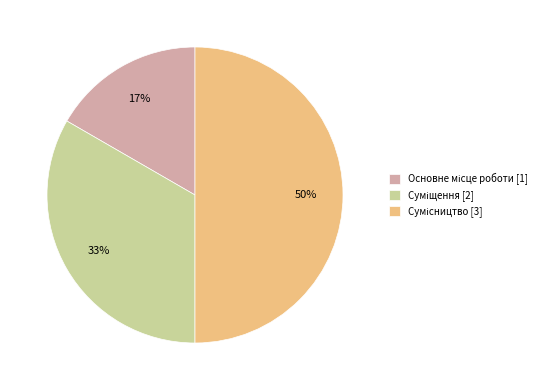

To the nearest percent, what is the average slice percentage?

33%